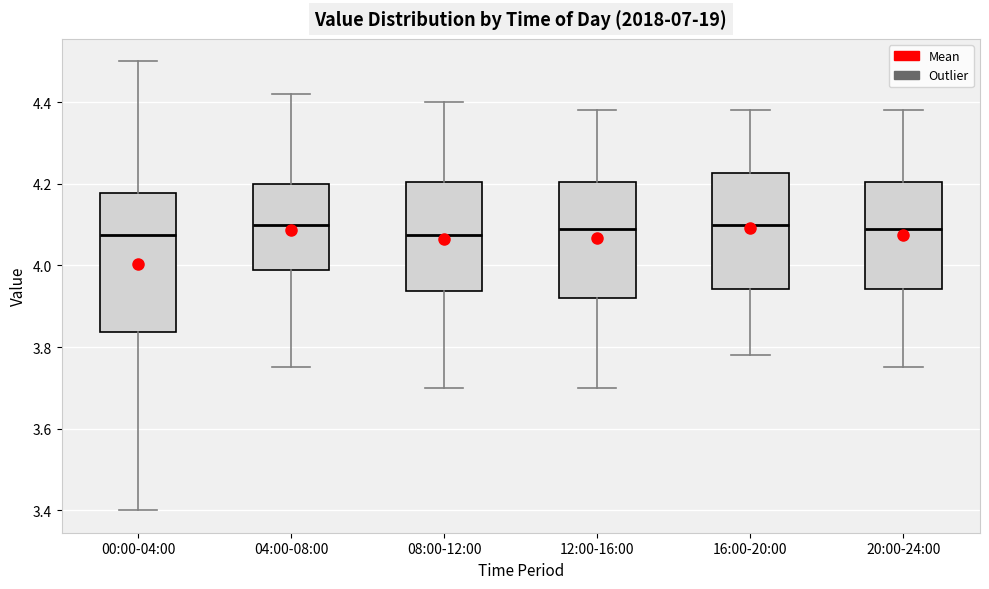

Where is the lower edge of the box for 04:00-08:00 on the y-axis? The values are not printed on the chart, so give them approximately, as read against the axis.

3.98